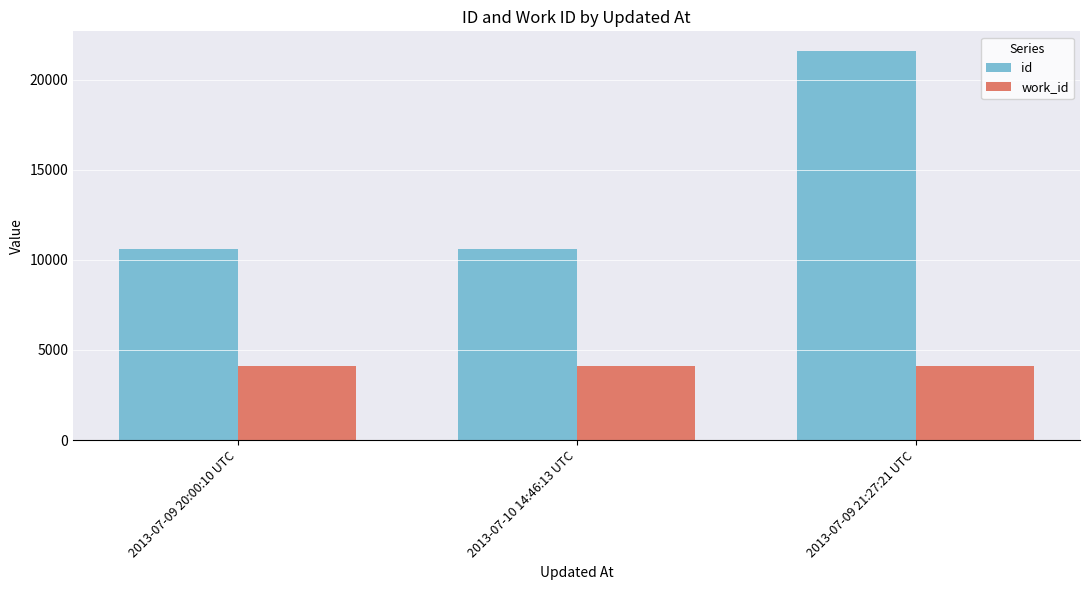

What is the average value of the work_id series?

4136